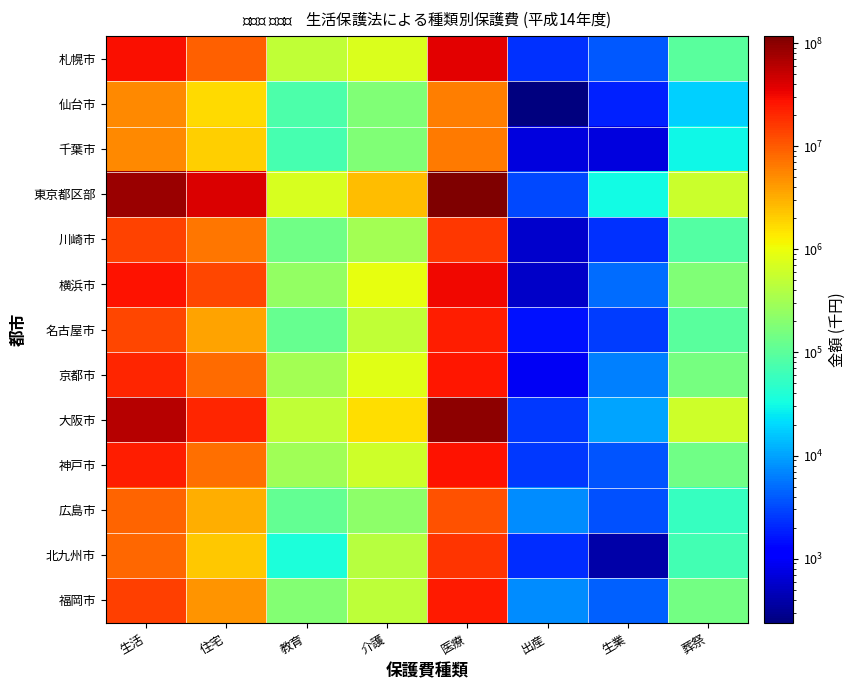

Which series has the largest range (max minus min)?

東京都区部